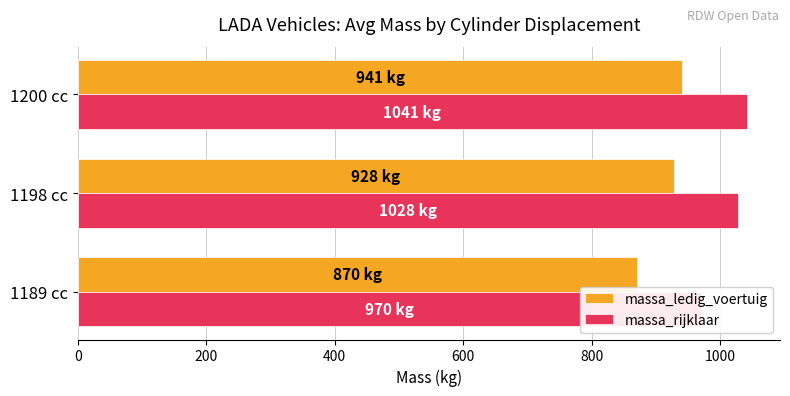

At 1189 cc, list the series in order from smallest to largest.

massa_ledig_voertuig, massa_rijklaar